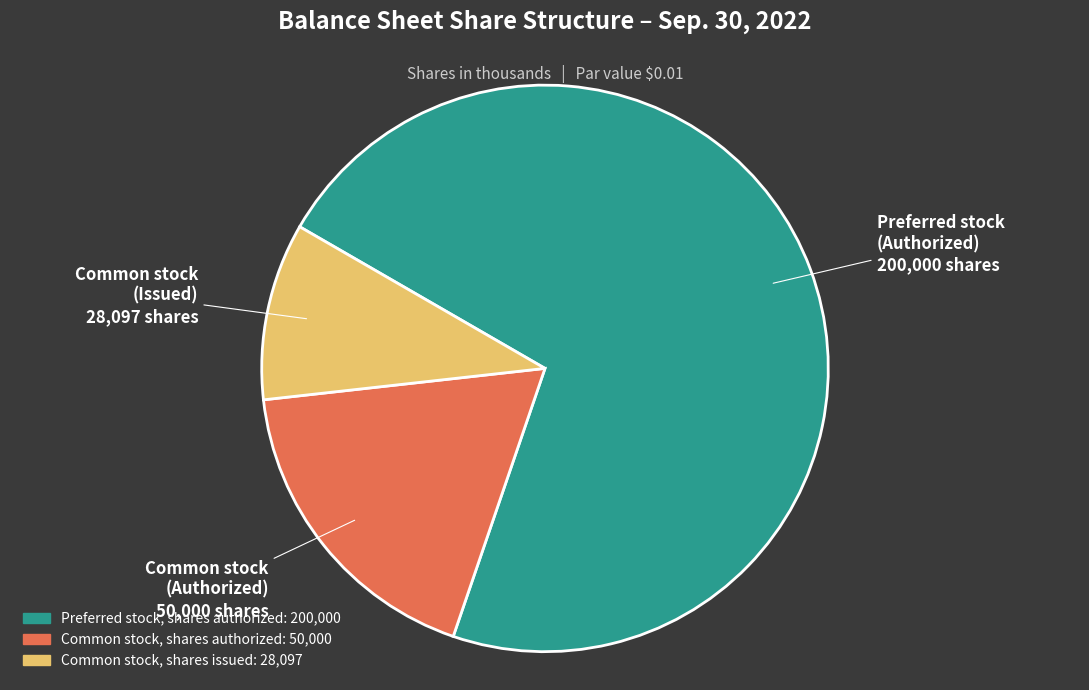

Do Common stock, shares authorized and Common stock, shares issued together represent more than half of the pie?

No